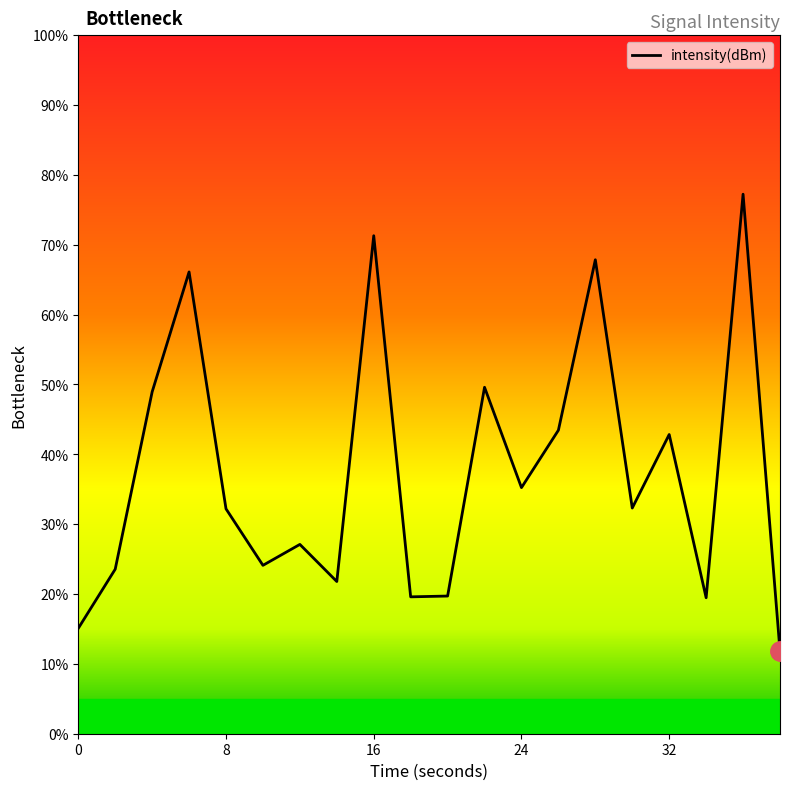

What is the minimum value shown in the chart?

11.9